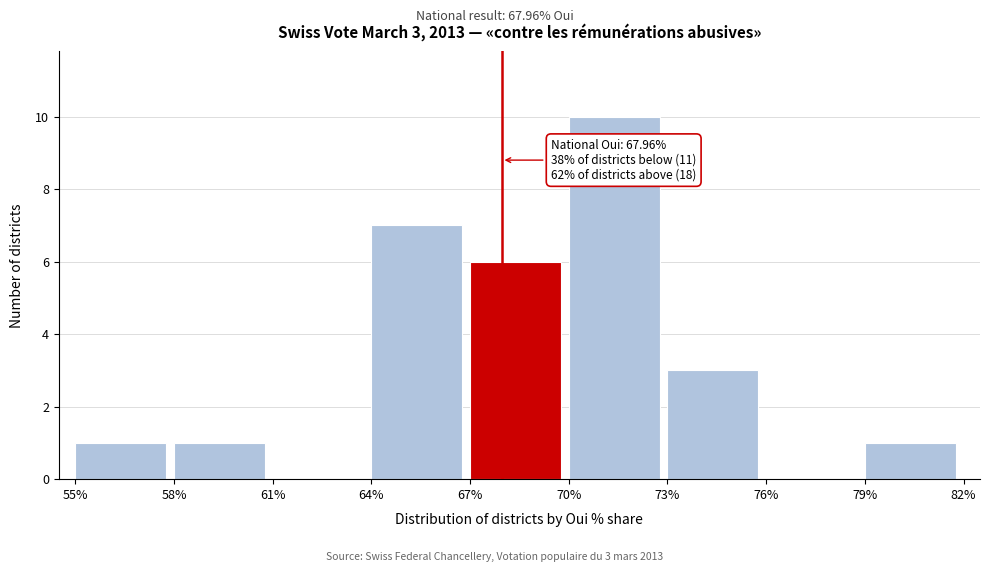

Which range on the x-axis has the tallest bar?

70% to 73%